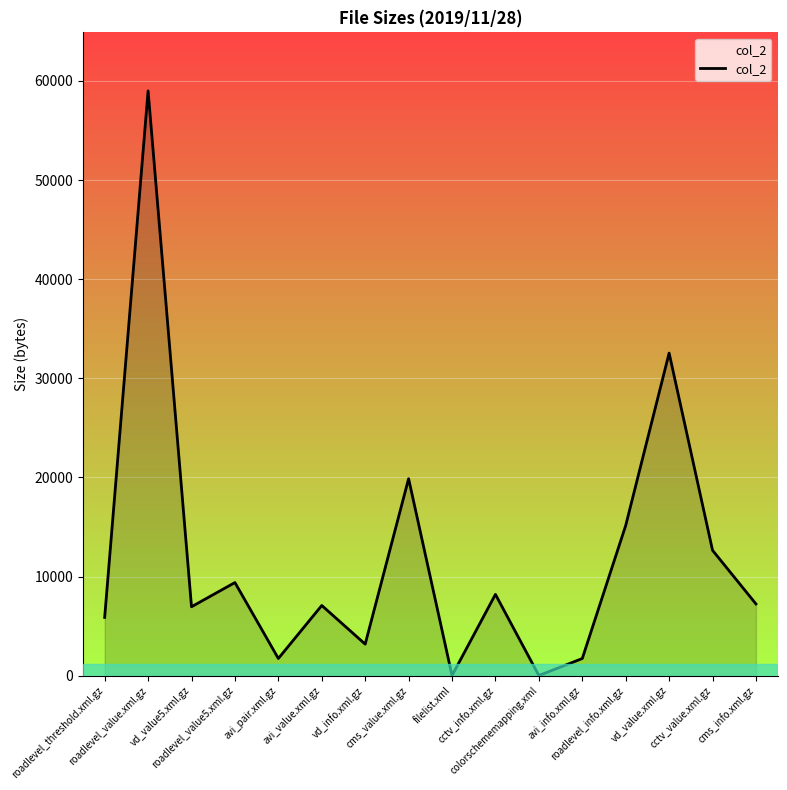

At which label is the value closest to 29504?

vd_value.xml.gz